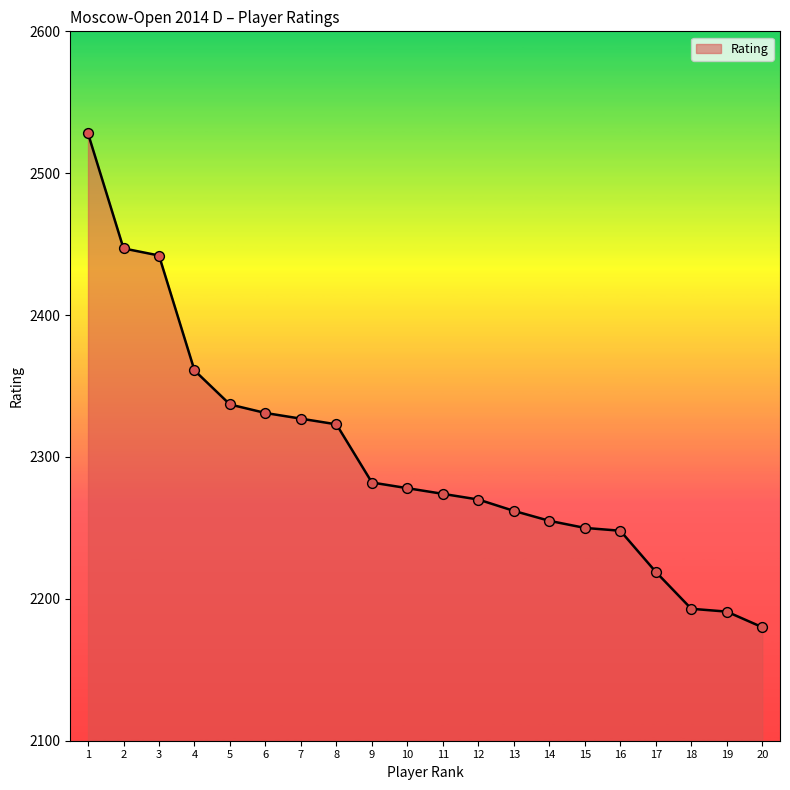

What is the change in value from 3 to 18?

-249